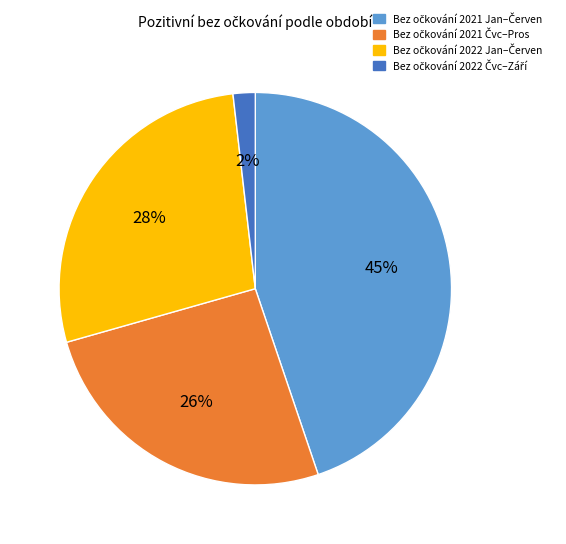

Is there any slice that represents more than half of the pie?

No